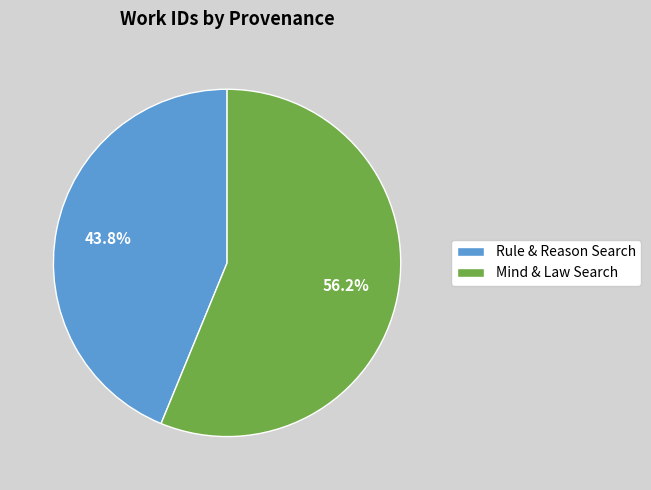

What is the largest slice in the pie chart?

Mind & Law Search